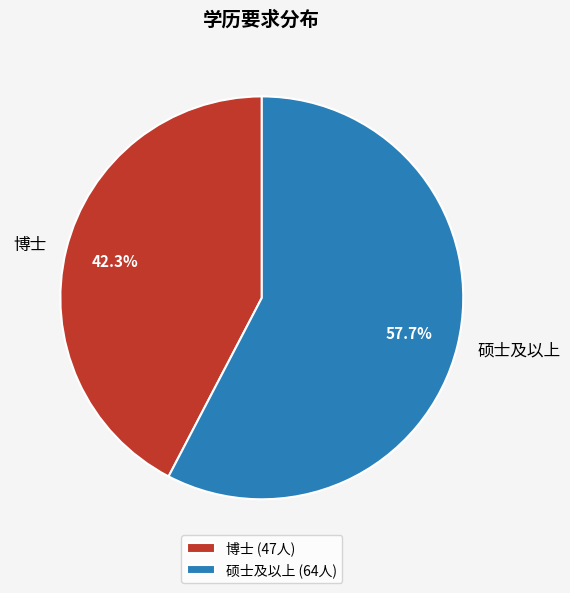

What percentage is the 硕士及以上 slice, to the nearest percent?

58%